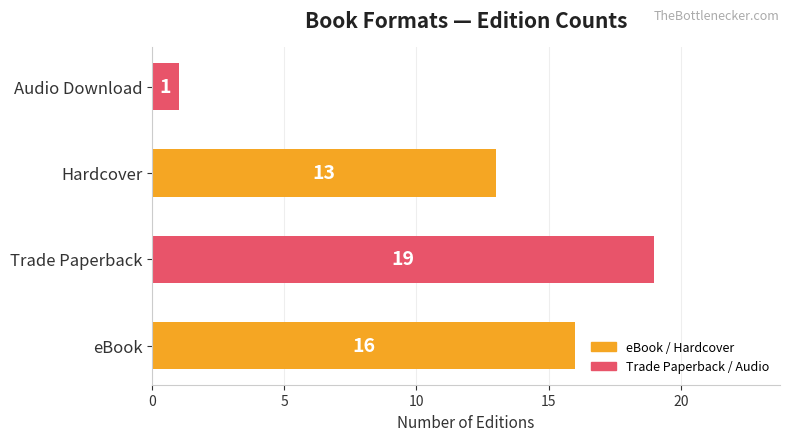

What is the change in value from eBook to Trade Paperback?

+3